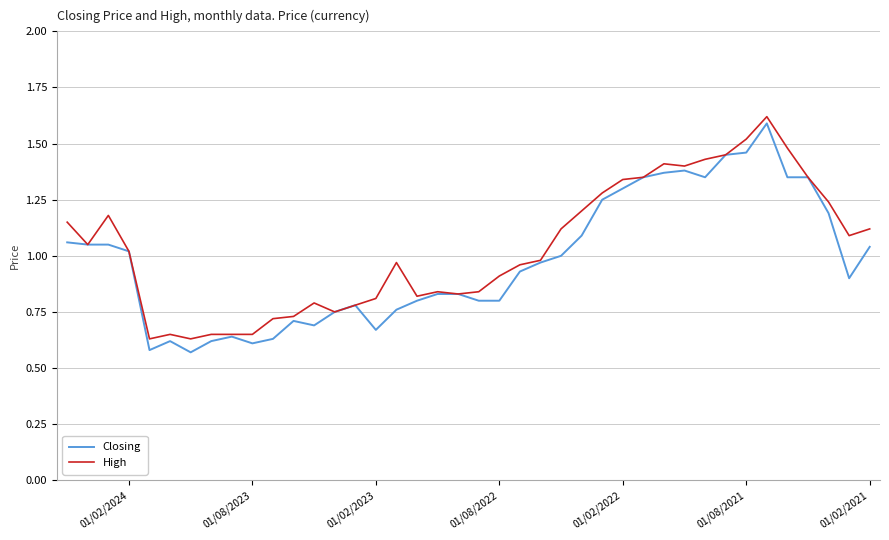

Which series has the largest total across all categories?

High